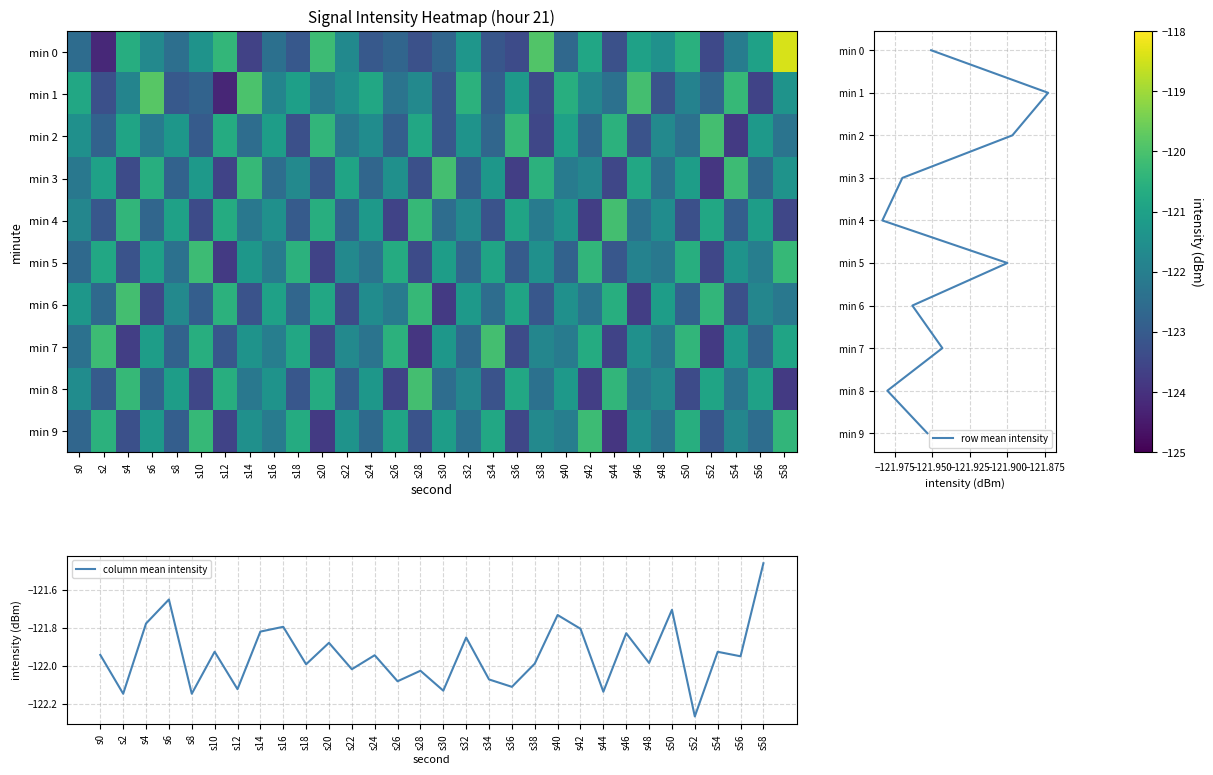

What is the difference between the highest and lowest values at s18?

2.8